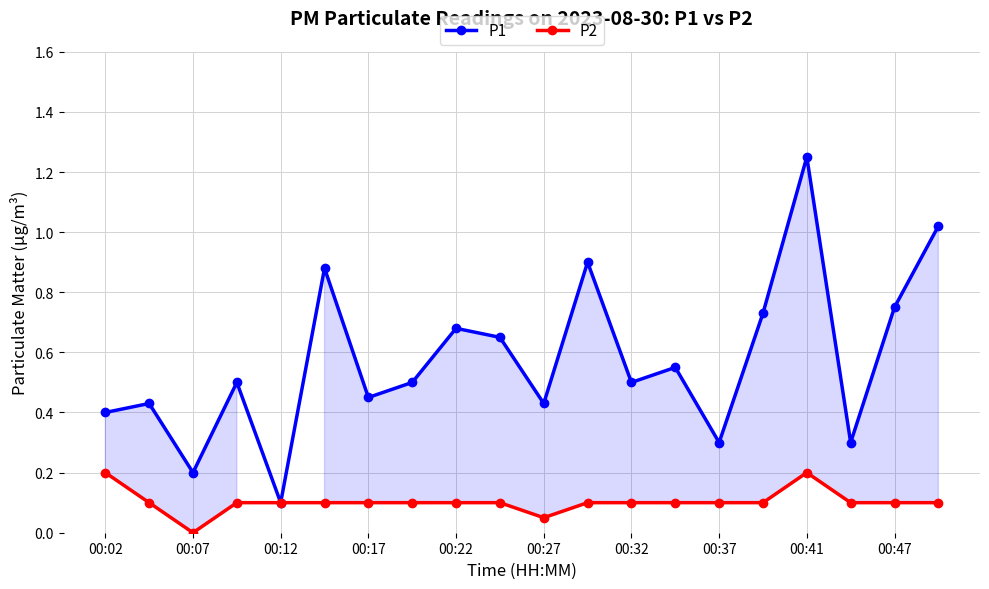

In P2, how many points are higher than both neighbors (excluding endpoints)?

1